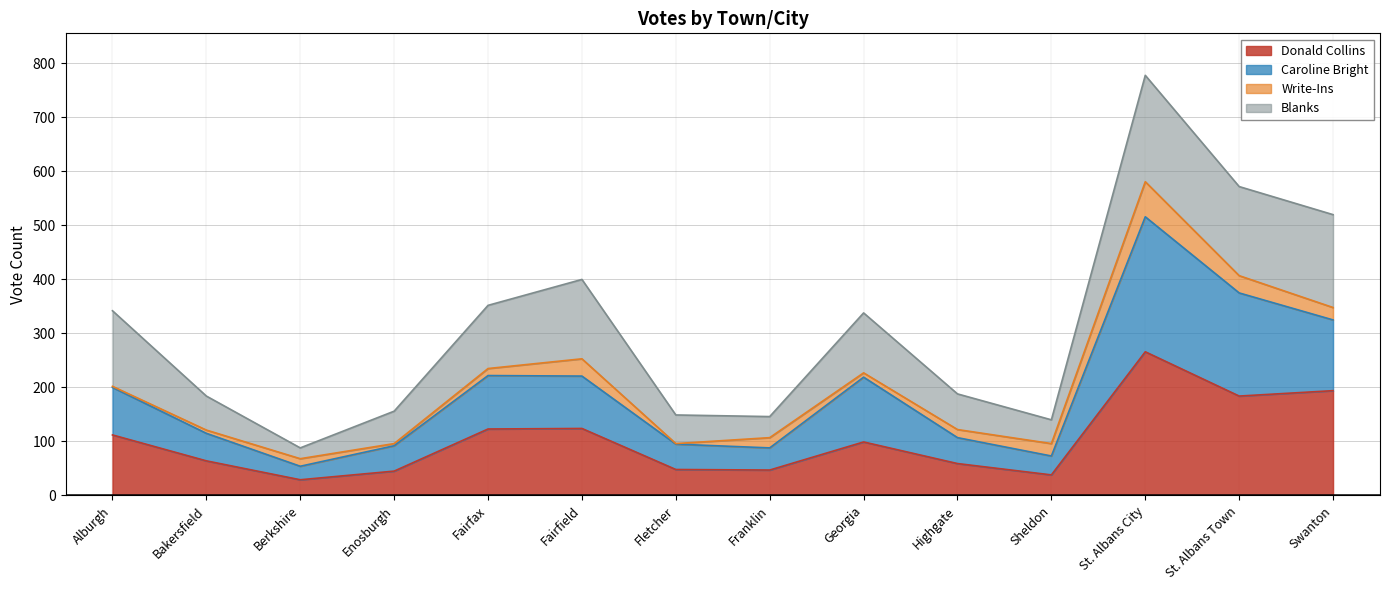

True or false: Donald Collins and Caroline Bright intersect in this chart.

False